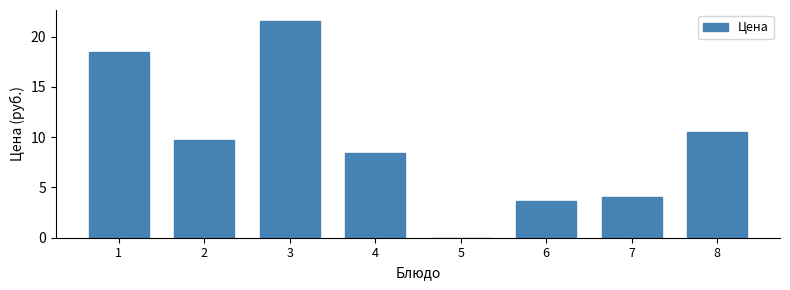

Reading right to left, transcribe all the data shown in this chart.

8=10.5	7=4.1	6=3.7	5=0.0	4=8.5	3=21.6	2=9.8	1=18.5